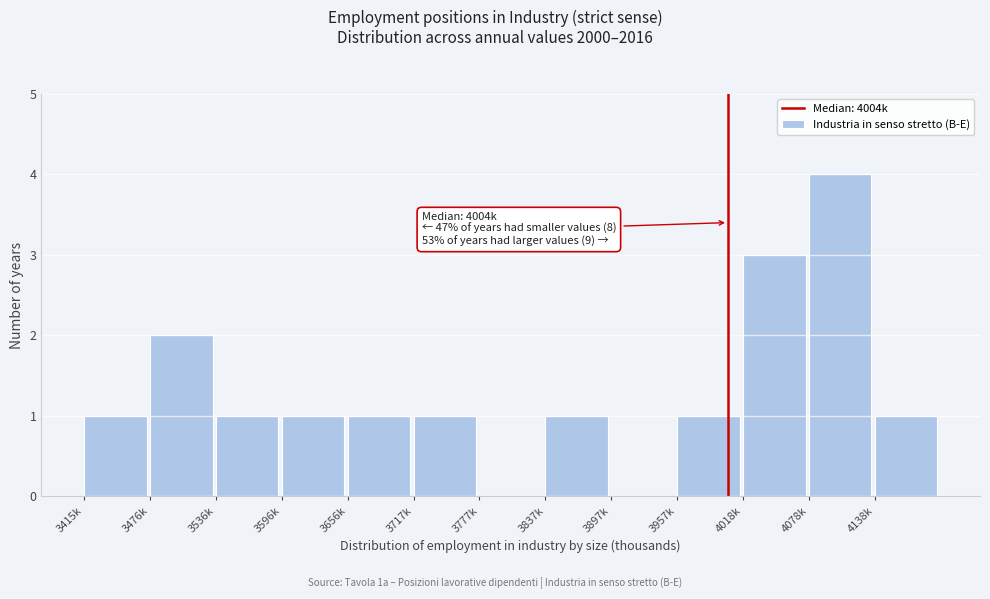

Reading left to right, transcribe all the data shown in this chart.

3415k=1	3476k=2	3536k=1	3596k=1	3656k=1	3717k=1	3777k=0	3837k=1	3897k=0	3957k=1	4018k=3	4078k=4	4138k=1